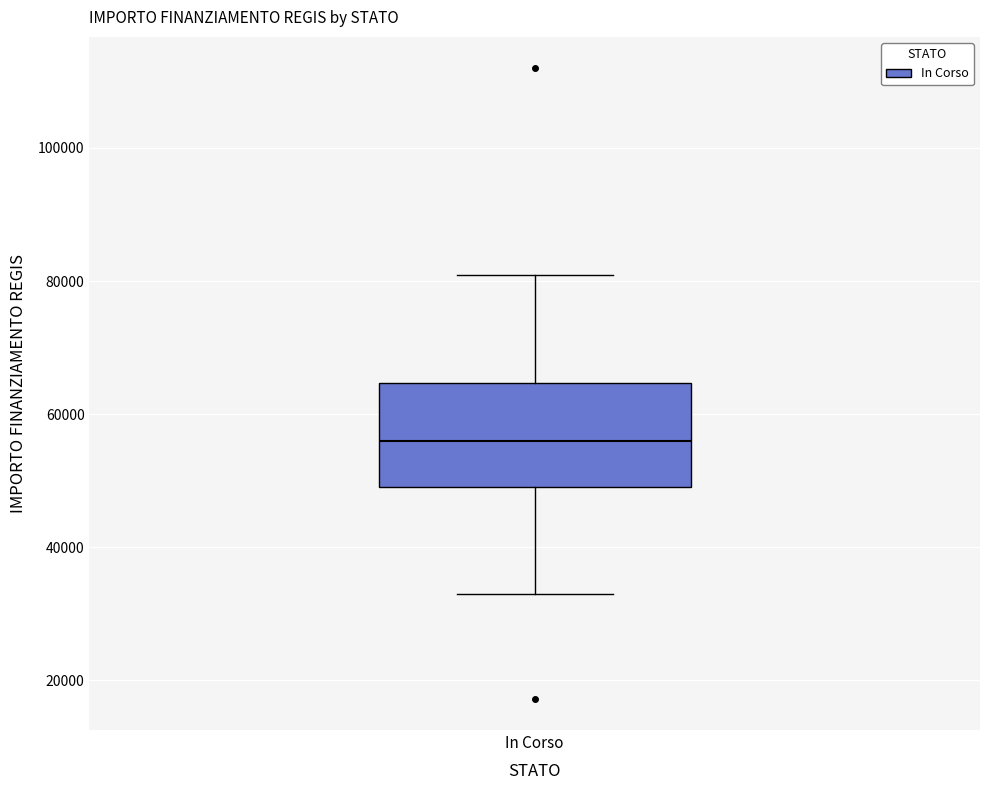

Read this box plot against the y-axis: the position of the median line, the range covered by the box, and the ends of both whiskers. The values are not printed on the chart, so give them approximately, as read against the axis.

median 56000, box 50000 to 64000, whiskers 32000 to 80000